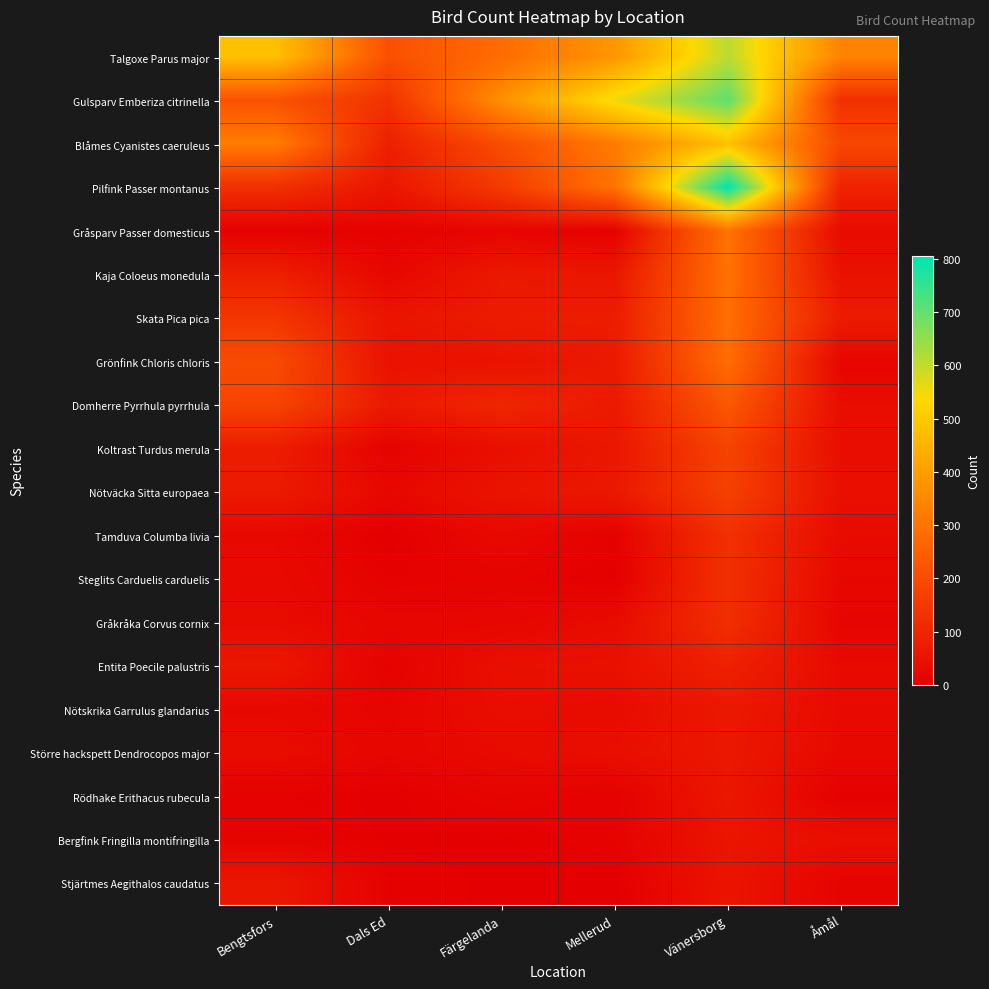

Reading left to right, what are all the values shown in this chart?

Talgoxe Parus major: Bengtsfors=481	Dals Ed=212	Färgelanda=282	Mellerud=382	Vänersborg=609	Åmål=338
Gulsparv Emberiza citrinella: Bengtsfors=217	Dals Ed=133	Färgelanda=367	Mellerud=554	Vänersborg=706	Åmål=126
Blåmes Cyanistes caeruleus: Bengtsfors=322	Dals Ed=84	Färgelanda=204	Mellerud=318	Vänersborg=481	Åmål=190
Pilfink Passer montanus: Bengtsfors=126	Dals Ed=60	Färgelanda=156	Mellerud=300	Vänersborg=805	Åmål=93
Gråsparv Passer domesticus: Bengtsfors=6	Dals Ed=7	Färgelanda=17	Mellerud=7	Vänersborg=299	Åmål=31
Kaja Coloeus monedula: Bengtsfors=83	Dals Ed=20	Färgelanda=65	Mellerud=59	Vänersborg=295	Åmål=45
Skata Pica pica: Bengtsfors=142	Dals Ed=55	Färgelanda=74	Mellerud=77	Vänersborg=288	Åmål=74
Grönfink Chloris chloris: Bengtsfors=198	Dals Ed=48	Färgelanda=51	Mellerud=68	Vänersborg=286	Åmål=17
Domherre Pyrrhula pyrrhula: Bengtsfors=181	Dals Ed=67	Färgelanda=101	Mellerud=69	Vänersborg=232	Åmål=35
Koltrast Turdus merula: Bengtsfors=77	Dals Ed=10	Färgelanda=41	Mellerud=62	Vänersborg=178	Åmål=36
Nötväcka Sitta europaea: Bengtsfors=70	Dals Ed=22	Färgelanda=52	Mellerud=65	Vänersborg=171	Åmål=41
Tamduva Columba livia: Bengtsfors=26	Dals Ed=0	Färgelanda=27	Mellerud=6	Vänersborg=129	Åmål=30
Steglits Carduelis carduelis: Bengtsfors=29	Dals Ed=6	Färgelanda=11	Mellerud=2	Vänersborg=126	Åmål=22
Gråkråka Corvus cornix: Bengtsfors=31	Dals Ed=20	Färgelanda=20	Mellerud=32	Vänersborg=123	Åmål=16
Entita Poecile palustris: Bengtsfors=62	Dals Ed=8	Färgelanda=42	Mellerud=45	Vänersborg=87	Åmål=28
Nötskrika Garrulus glandarius: Bengtsfors=25	Dals Ed=15	Färgelanda=37	Mellerud=31	Vänersborg=65	Åmål=29
Större hackspett Dendrocopos major: Bengtsfors=34	Dals Ed=18	Färgelanda=30	Mellerud=39	Vänersborg=64	Åmål=25
Rödhake Erithacus rubecula: Bengtsfors=7	Dals Ed=1	Färgelanda=14	Mellerud=6	Vänersborg=61	Åmål=5
Bergfink Fringilla montifringilla: Bengtsfors=13	Dals Ed=2	Färgelanda=2	Mellerud=10	Vänersborg=55	Åmål=40
Stjärtmes Aegithalos caudatus: Bengtsfors=60	Dals Ed=6	Färgelanda=2	Mellerud=0	Vänersborg=53	Åmål=12